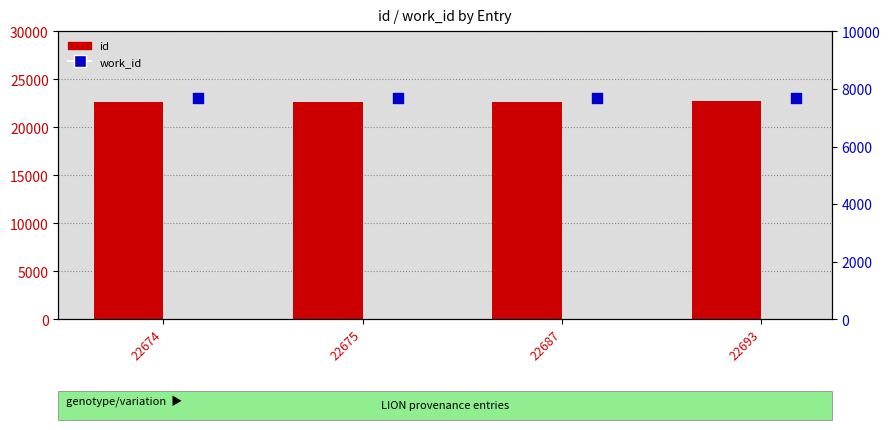

Which series has the largest Y range (max minus min)?

id